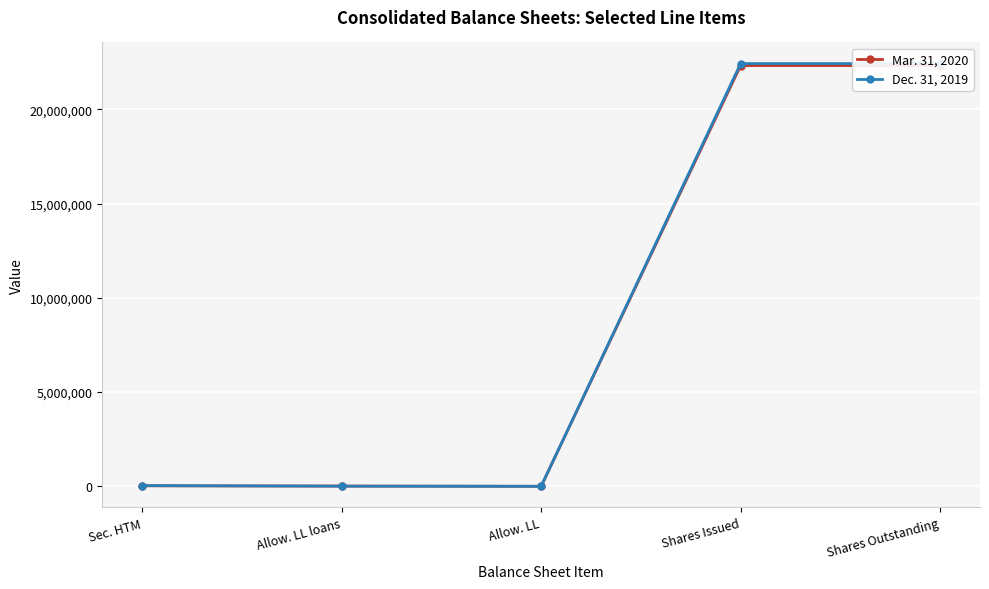

How many categories are shown in the chart?

5